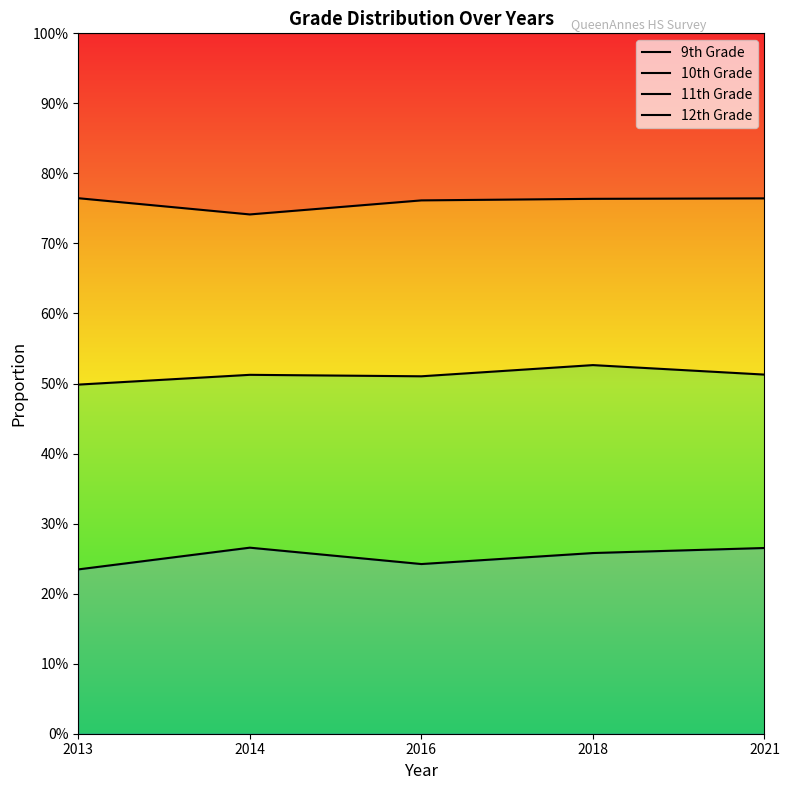

In 9th Grade, how many points are higher than both neighbors (excluding endpoints)?

1